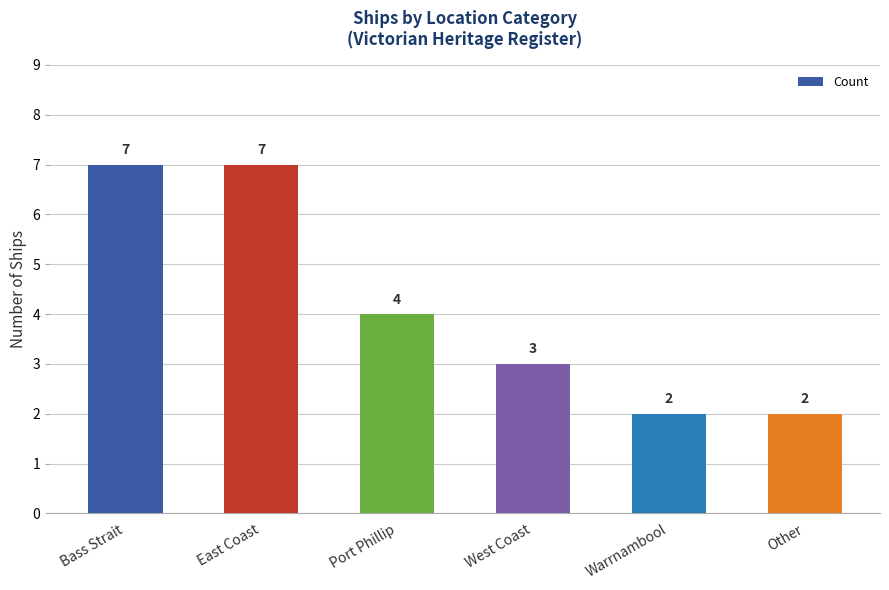

What is the difference between the maximum and minimum values?

5